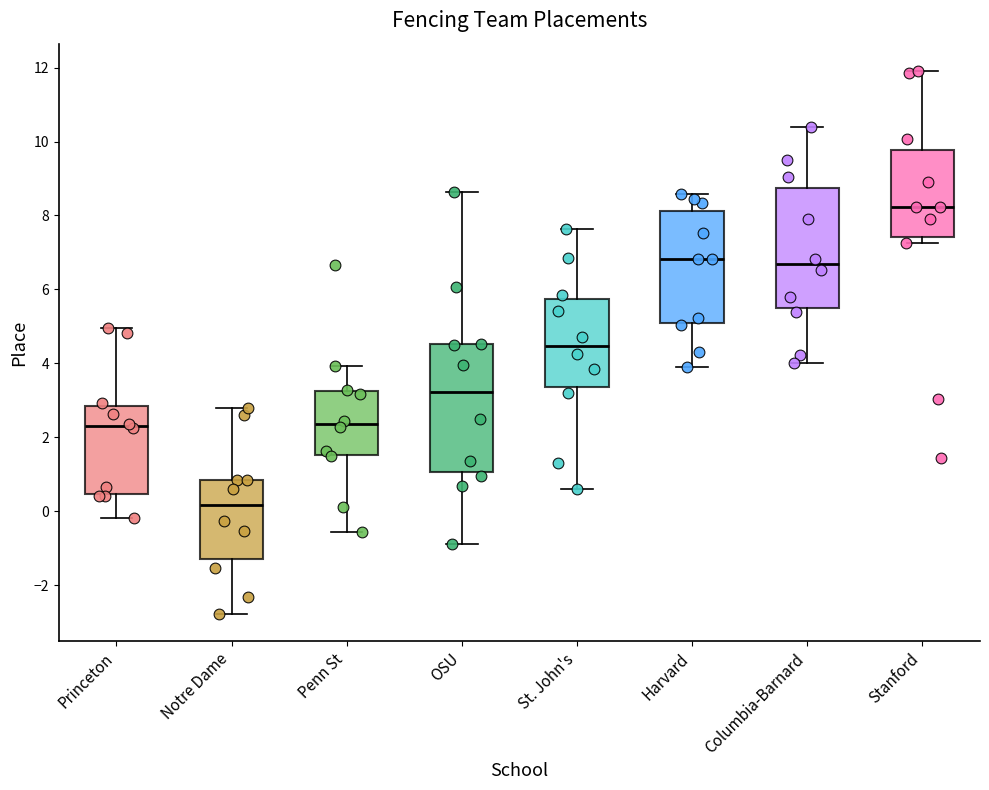

Reading left to right, read every box against the y-axis: the position of its median line, the range the box covers, and the ends of its whiskers. The values are not printed on the chart, so give them approximately, as read against the axis.

Princeton: median 2.2, box 0.4 to 2.8, whiskers -0.2 to 5.0
Notre Dame: median 0.2, box -1.2 to 0.8, whiskers -2.8 to 2.8
Penn St: median 2.4, box 1.6 to 3.2, whiskers -0.6 to 4.0
OSU: median 3.2, box 1.0 to 4.6, whiskers -0.8 to 8.6
St. John's: median 4.4, box 3.4 to 5.8, whiskers 0.6 to 7.6
Harvard: median 6.8, box 5.0 to 8.2, whiskers 4.0 to 8.6
Columbia-Barnard: median 6.6, box 5.4 to 8.8, whiskers 4.0 to 10.4
Stanford: median 8.2, box 7.4 to 9.8, whiskers 7.2 to 12.0